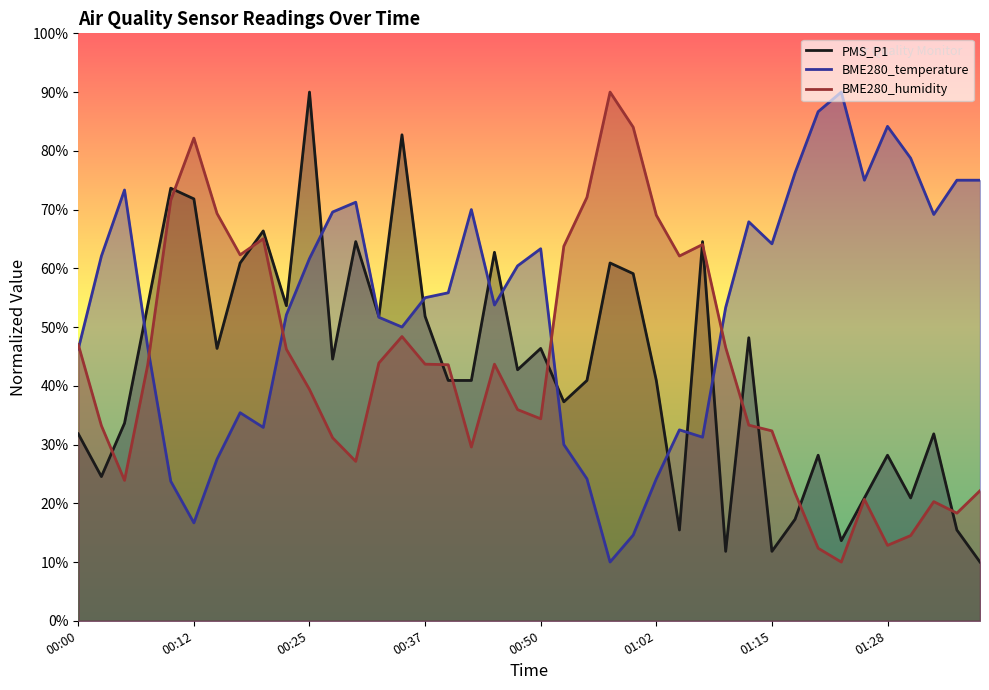

What are all the series names shown in the legend?

PMS_P1, BME280_temperature, BME280_humidity